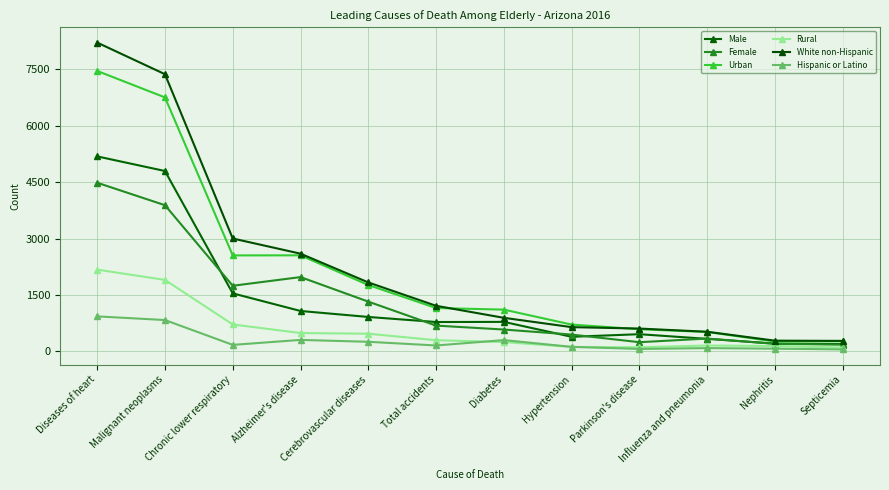

What are all the series names shown in the legend?

Male, Female, Urban, Rural, White non-Hispanic, Hispanic or Latino